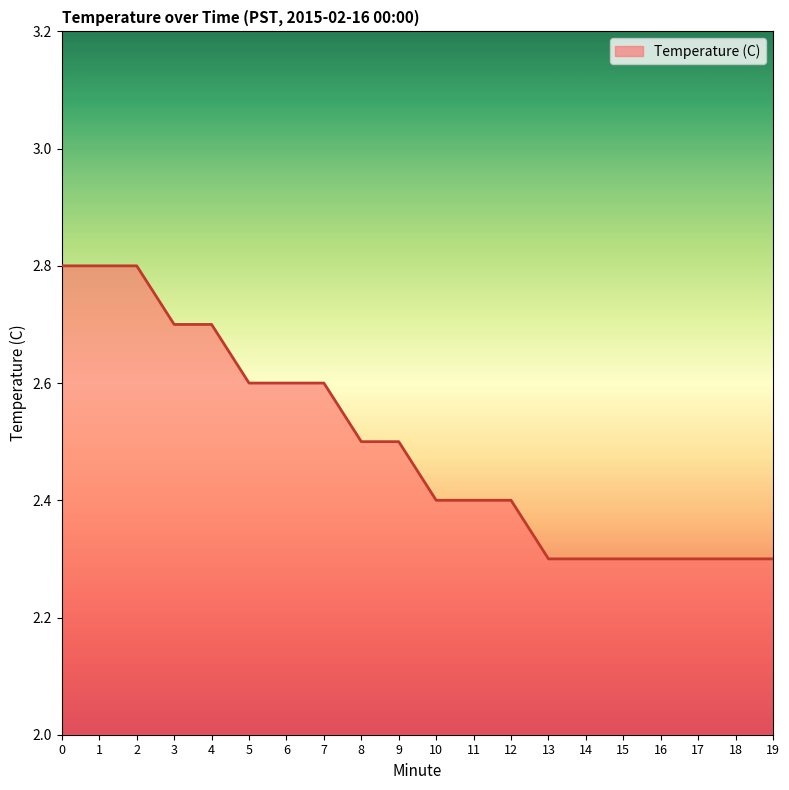

Does the chart display data point markers on the line(s)?

No